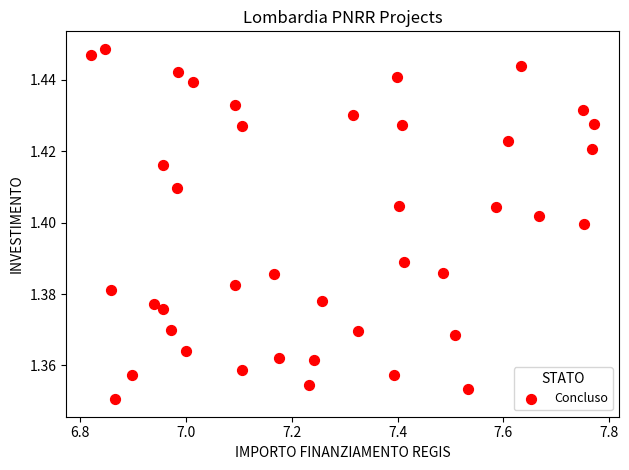

How many points are shown in the scatter plot?

40